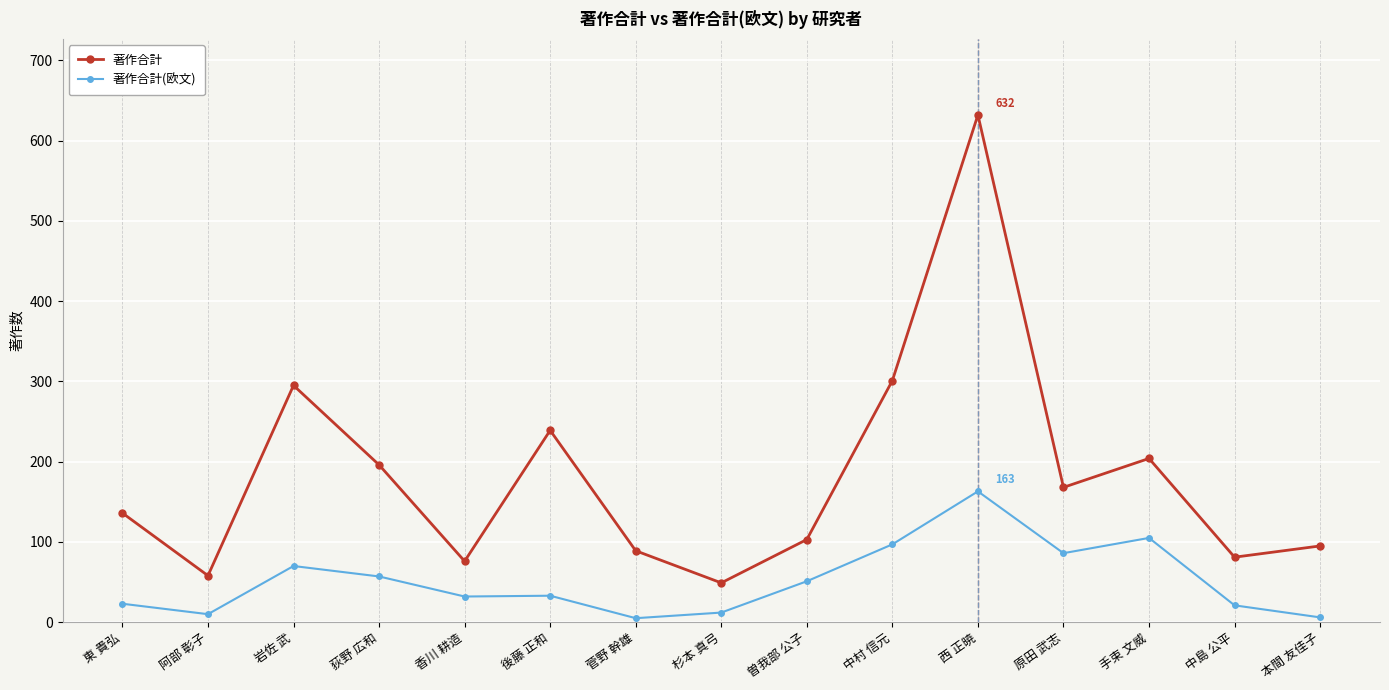

At 本間 友佳子, list the series in order from smallest to largest.

著作合計(欧文), 著作合計